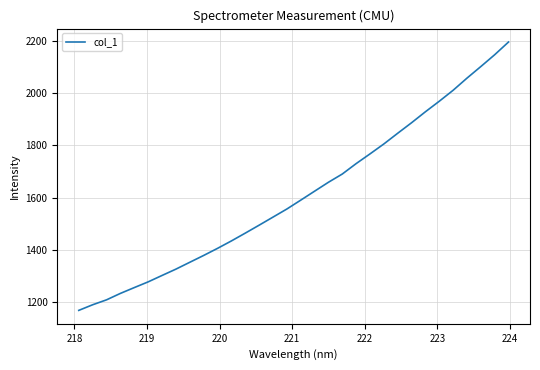

Does the chart display data point markers on the line(s)?

No